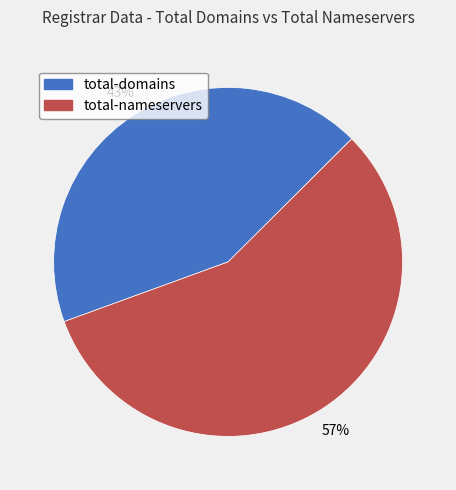

Does any single category account for the majority?

Yes